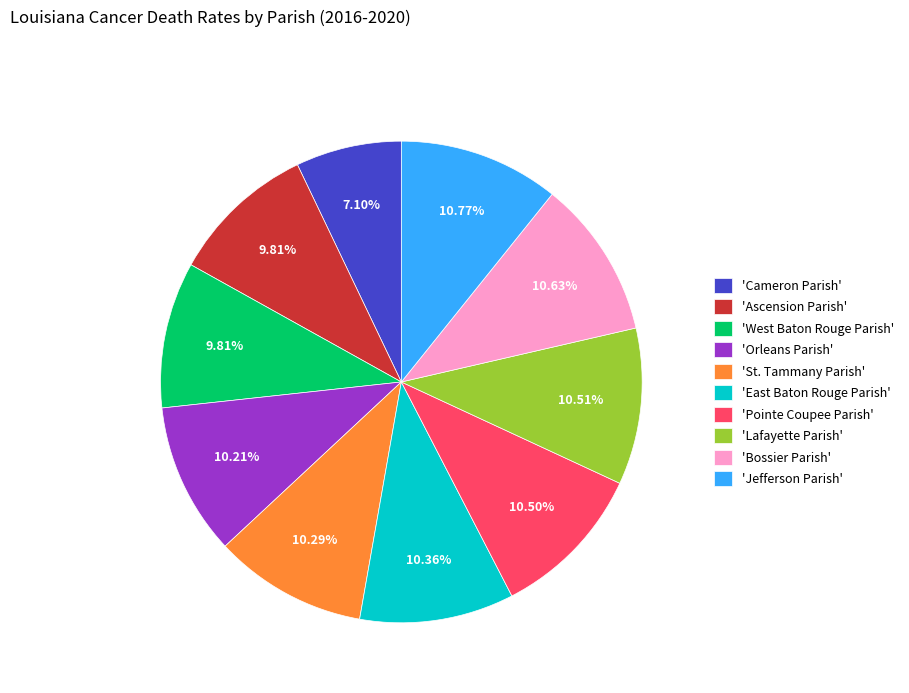

Do 'Pointe Coupee Parish' and 'West Baton Rouge Parish' together represent more than half of the pie?

No